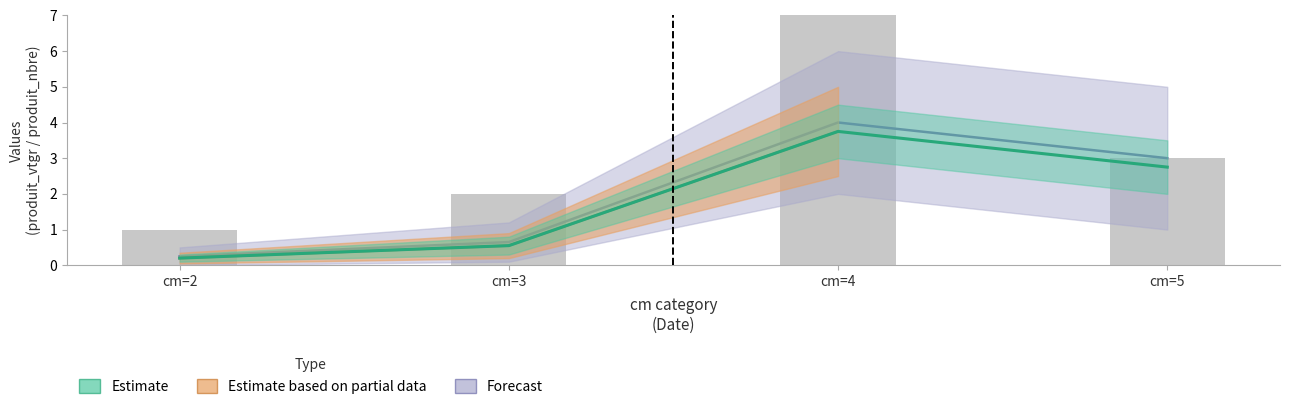

Rank the series by their average value, from highest to lowest.

produit_nbre, produit_vtgr